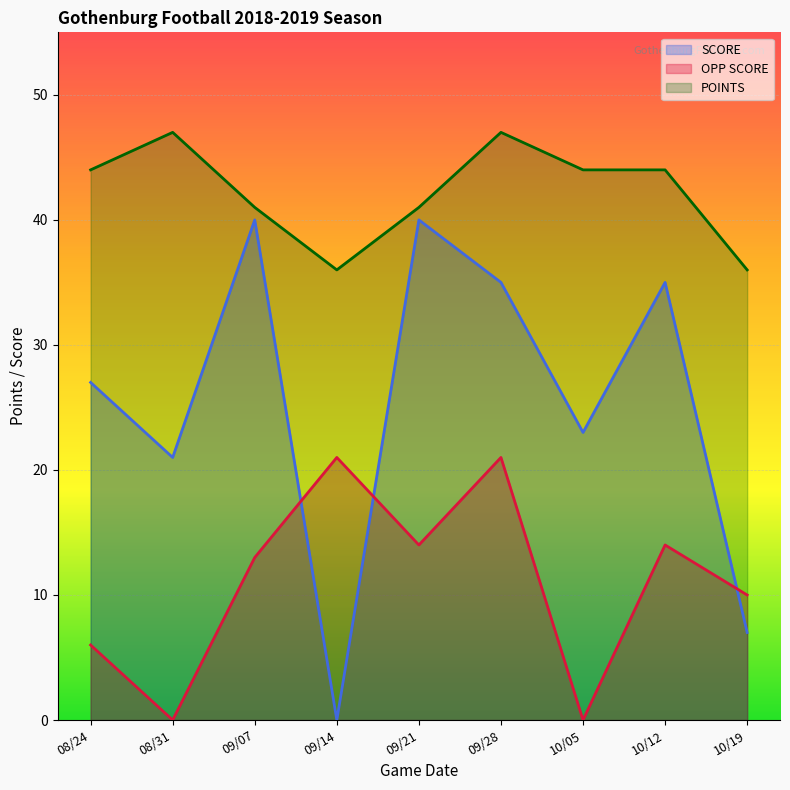

Is the value of SCORE at 08/31 greater than the value of POINTS at 08/31?

No